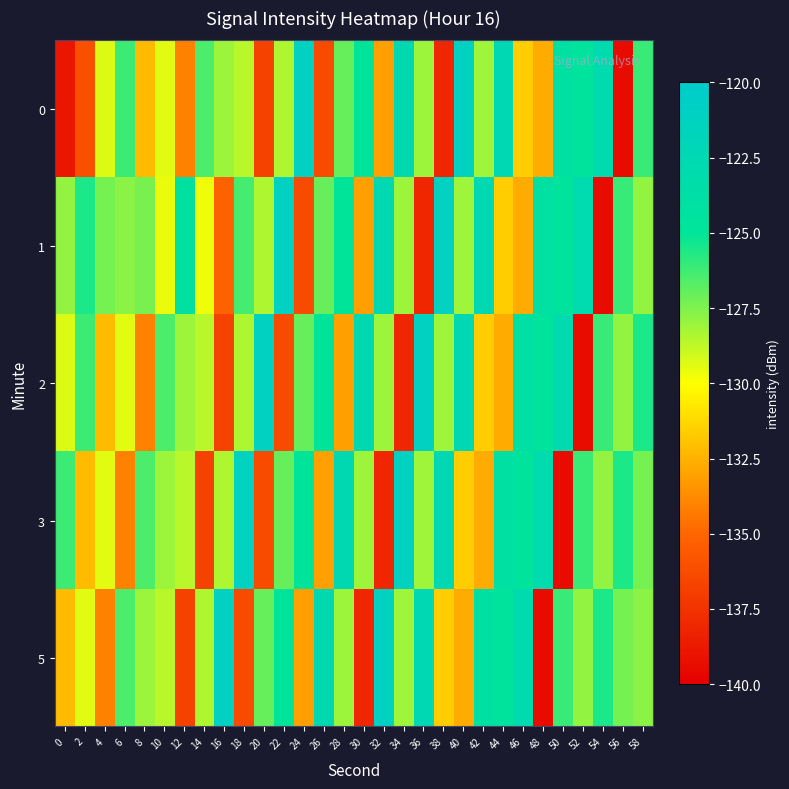

Which category has the highest value across all series?

40